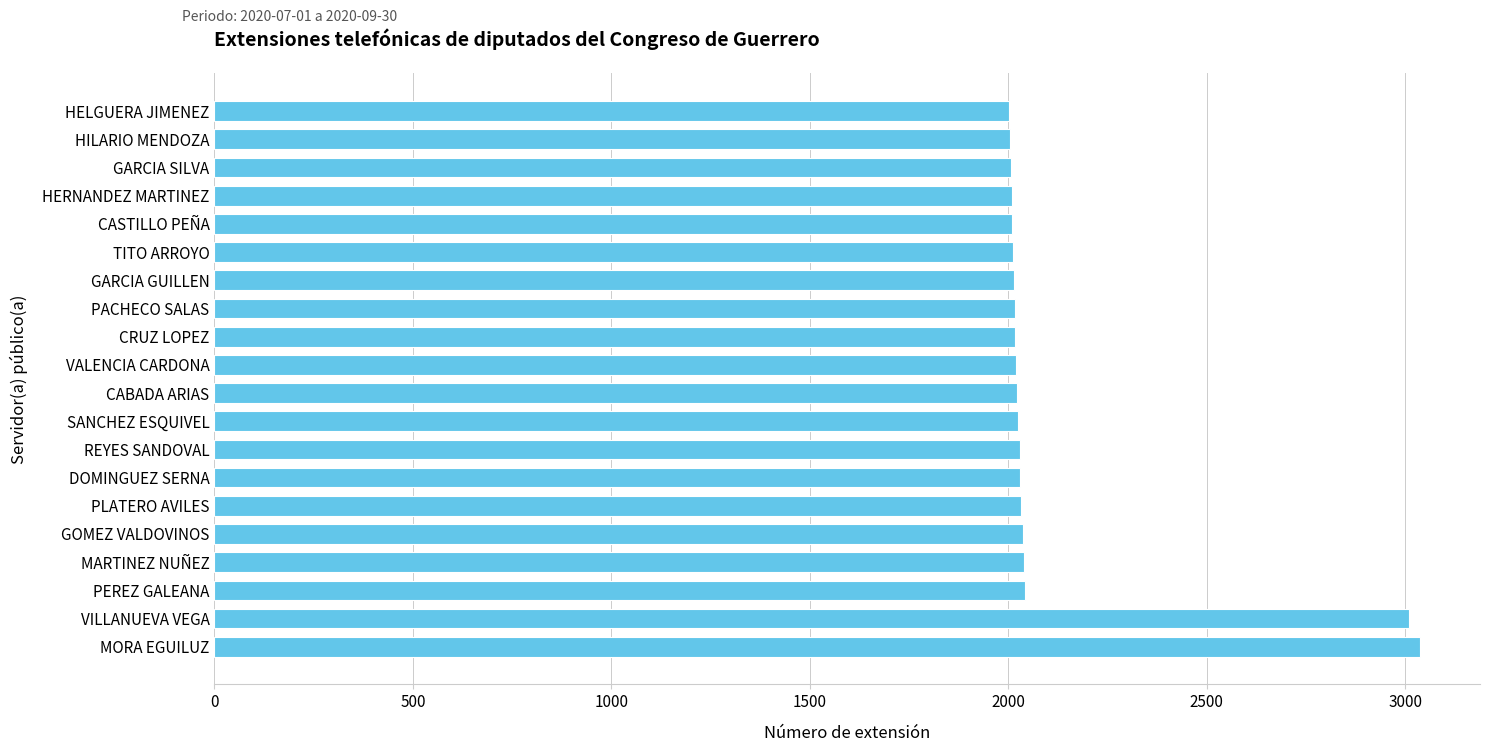

The chart shows a value of 846 at GARCIA GUILLEN. True or false?

False